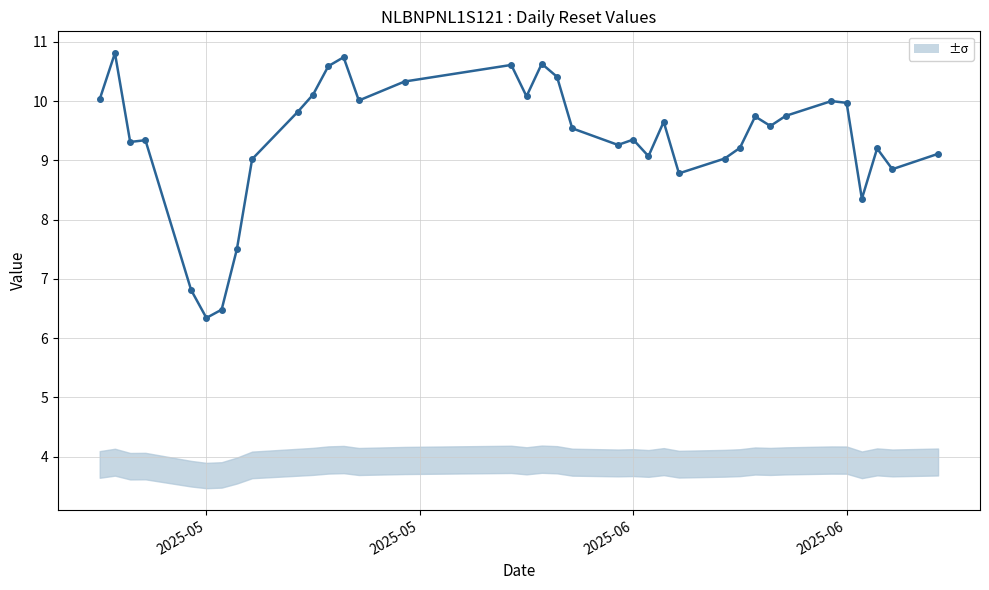

The value at 29 is 13.3. True or false?

False